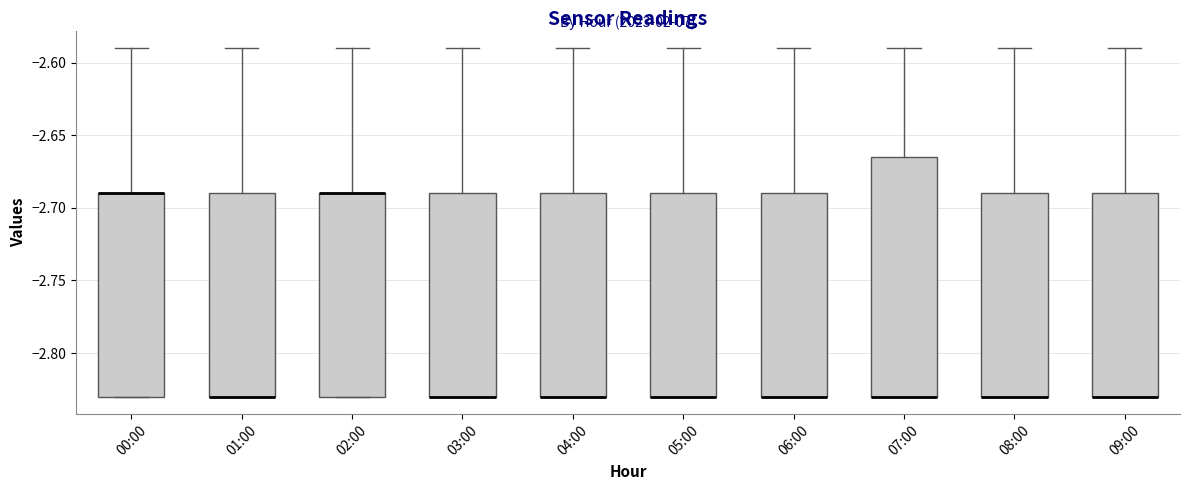

Comparing the boxes themselves (not the whiskers), which one is the tallest?

07:00